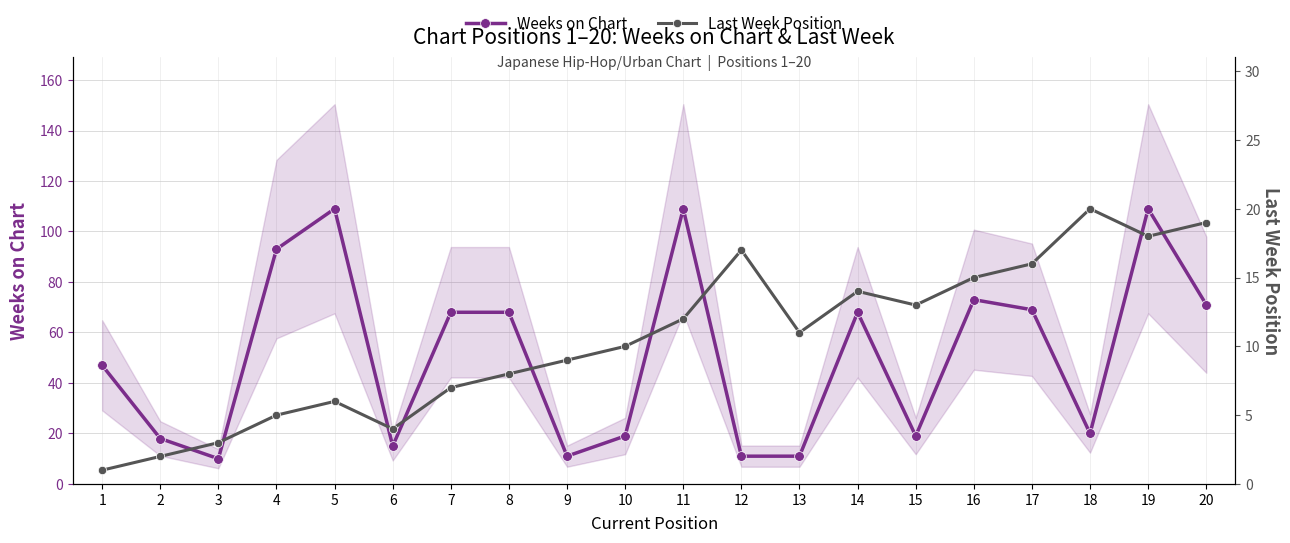

Between 17 and 19, which series saw the biggest shift?

Weeks on Chart